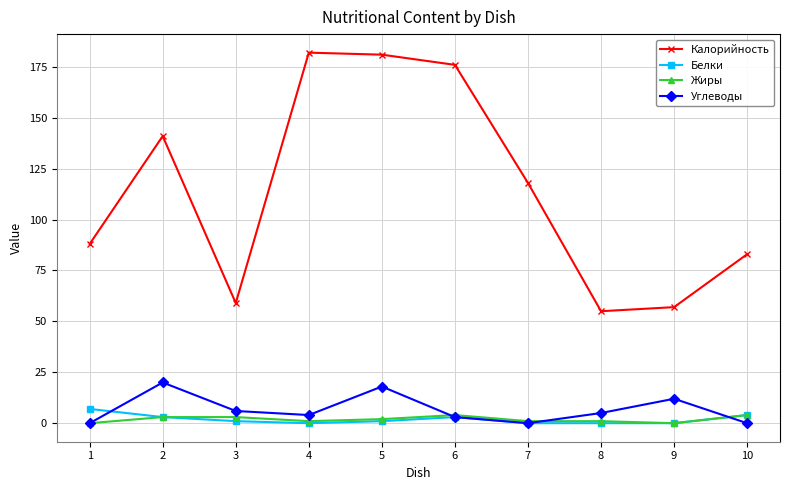

Which series has the widest spread of values?

Калорийность